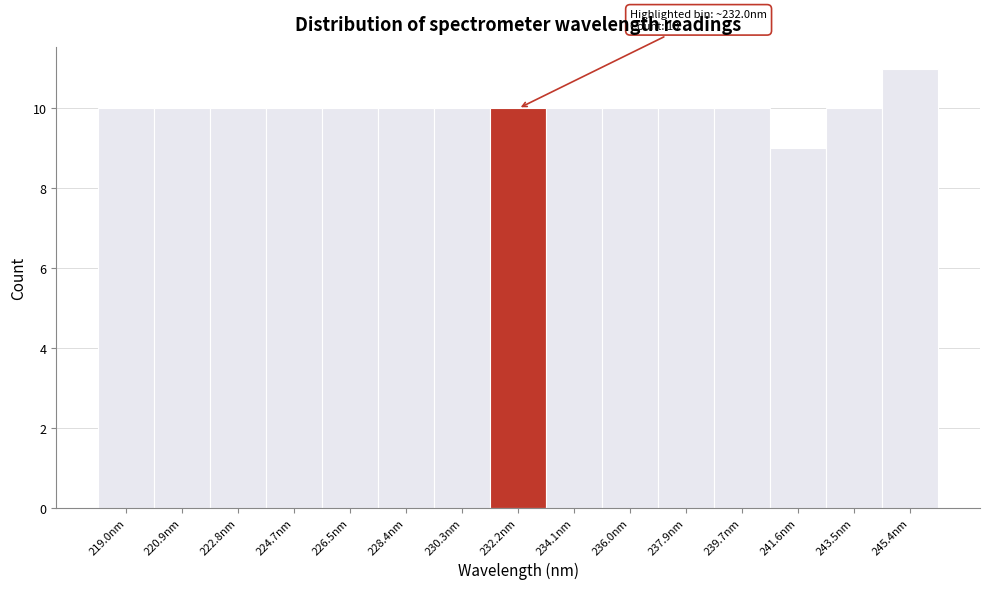

Over which range of the x-axis is the bar tallest?

244.4 to 246.4